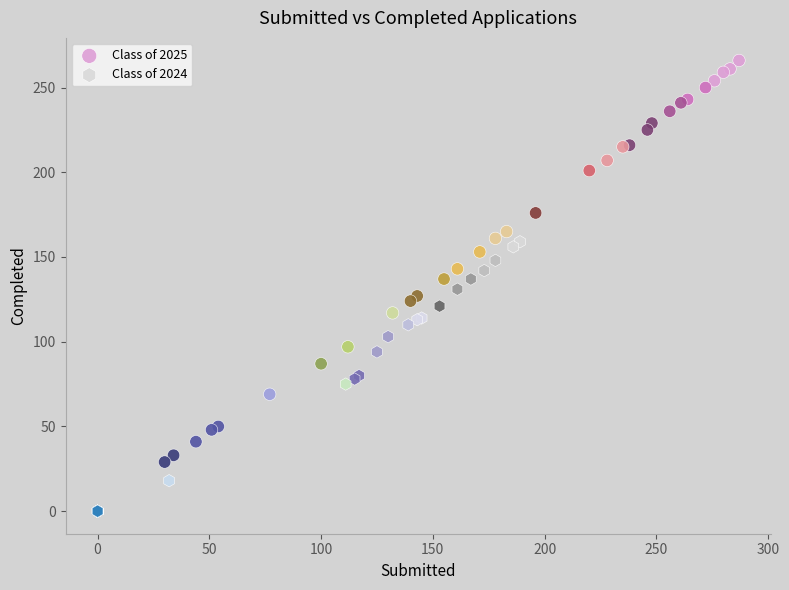

Which series reaches the maximum Y coordinate?

Class of 2025